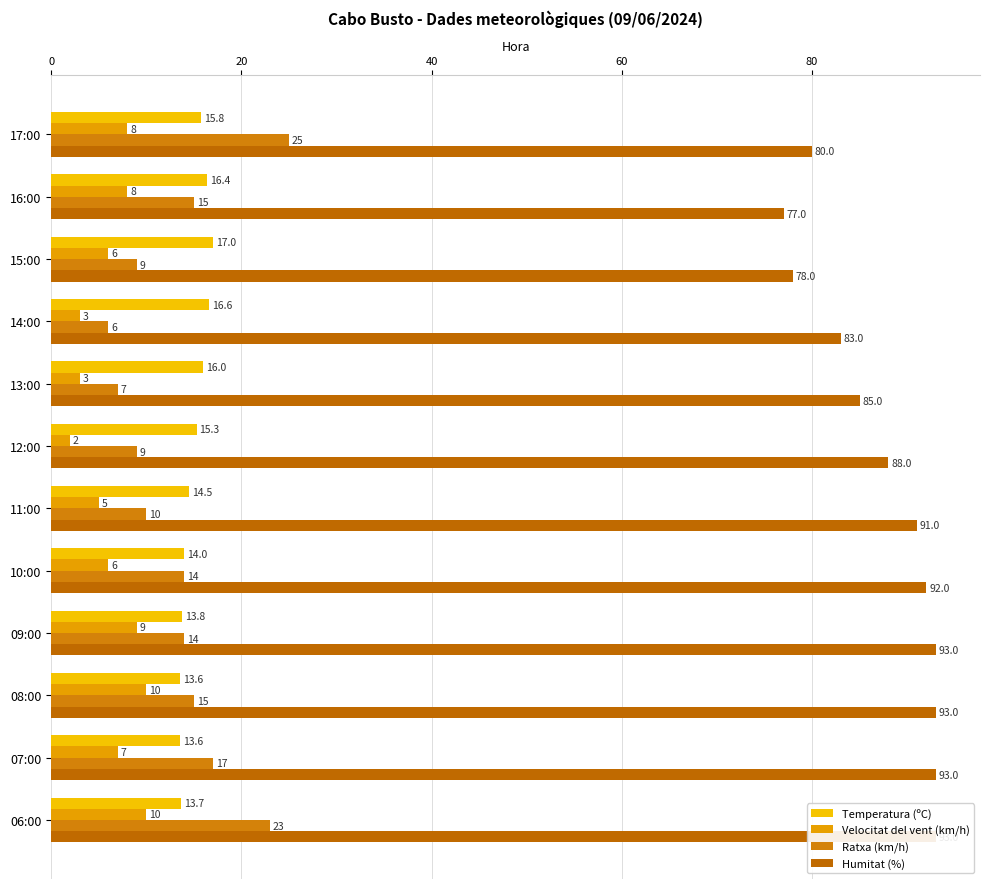

At how many categories does at least one series exceed 22?

12